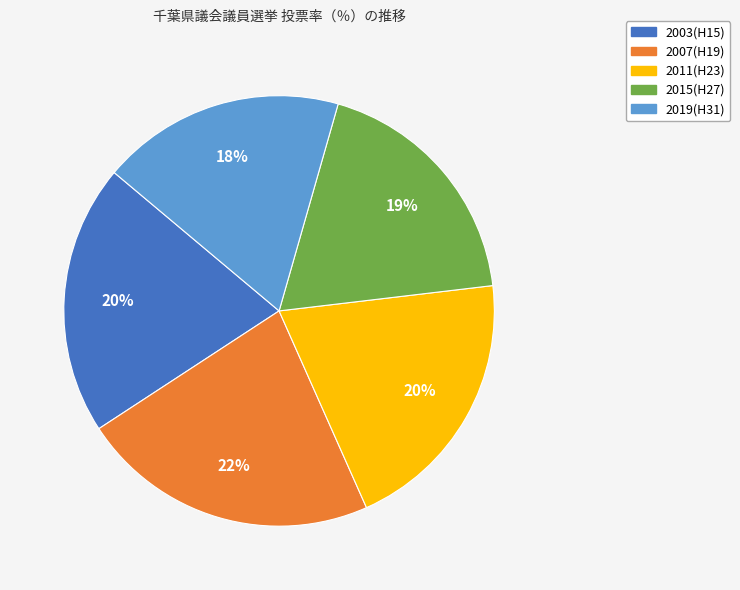

What percentage is the 2011(H23) slice, to the nearest percent?

20%